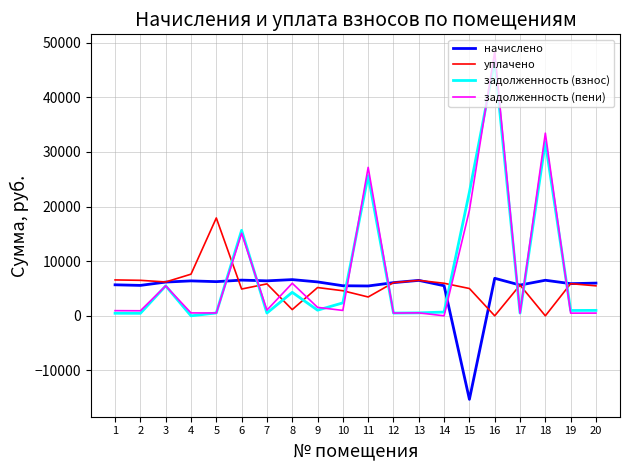

True or false: задолженность (взнос) has a value of 521.3 at 5.

True